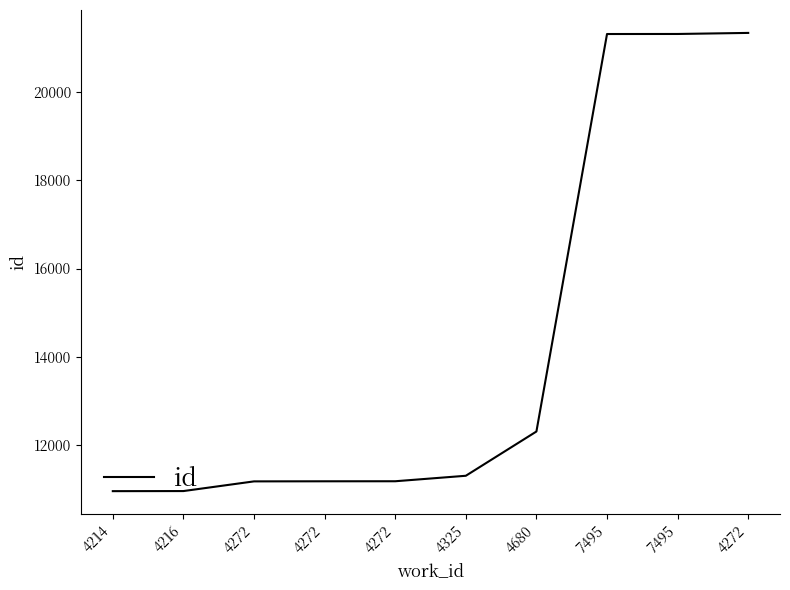

What is the change in value from 4214 to 7495?

+10340